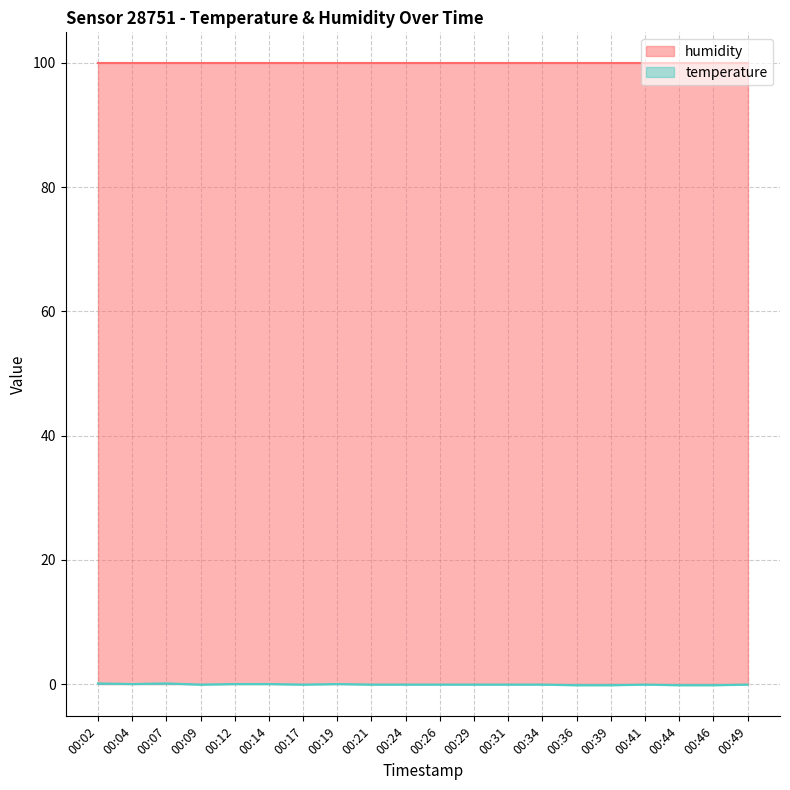

At which category does the data reach its first local peak?

00:07